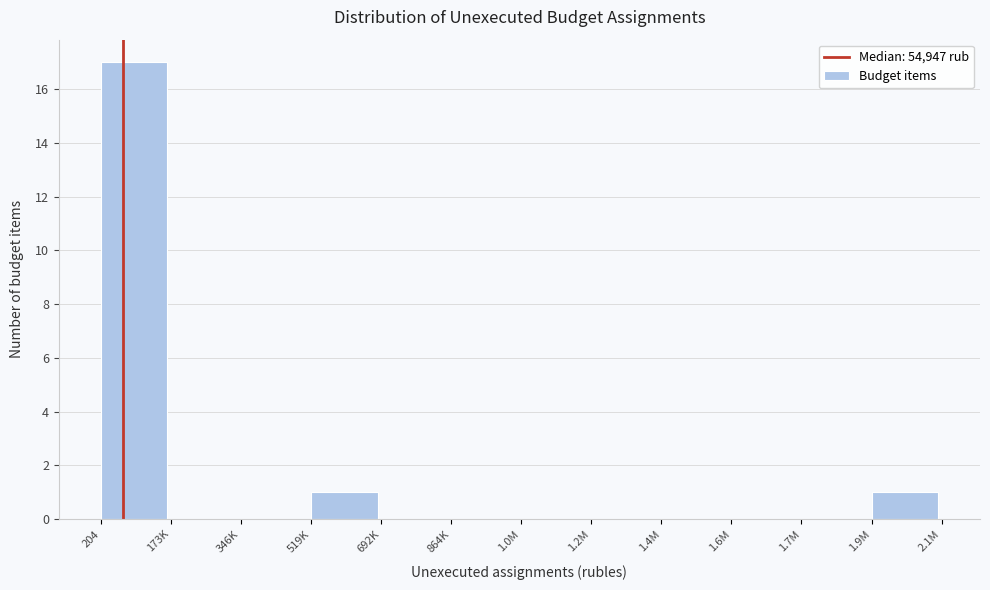

Reading right to left, what are all the values shown in this chart?

1.9M=1	1.7M=0	1.6M=0	1.4M=0	1.2M=0	1.0M=0	864K=0	692K=0	519K=1	346K=0	173K=0	204=17